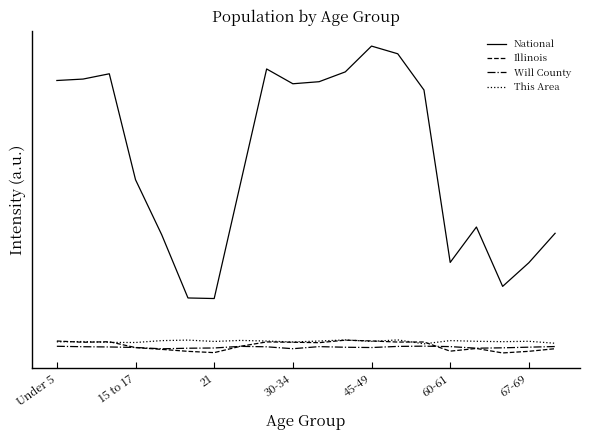

What are all the series names shown in the legend?

National, Illinois, Will County, This Area